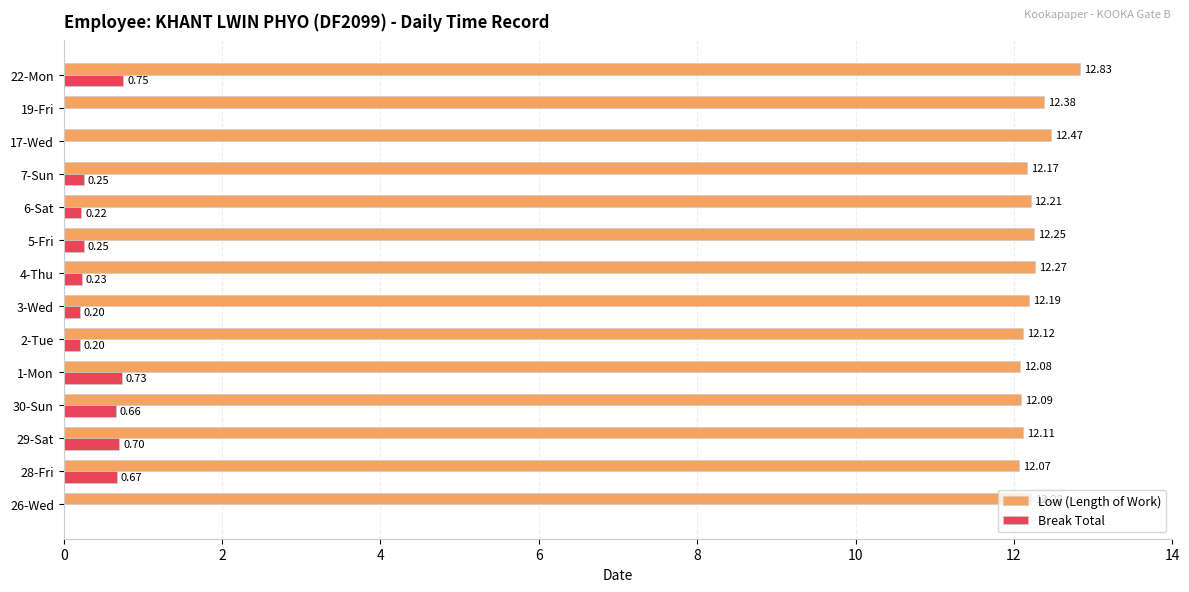

Which series changed the most between 29-Sat and 19-Fri?

Break Total